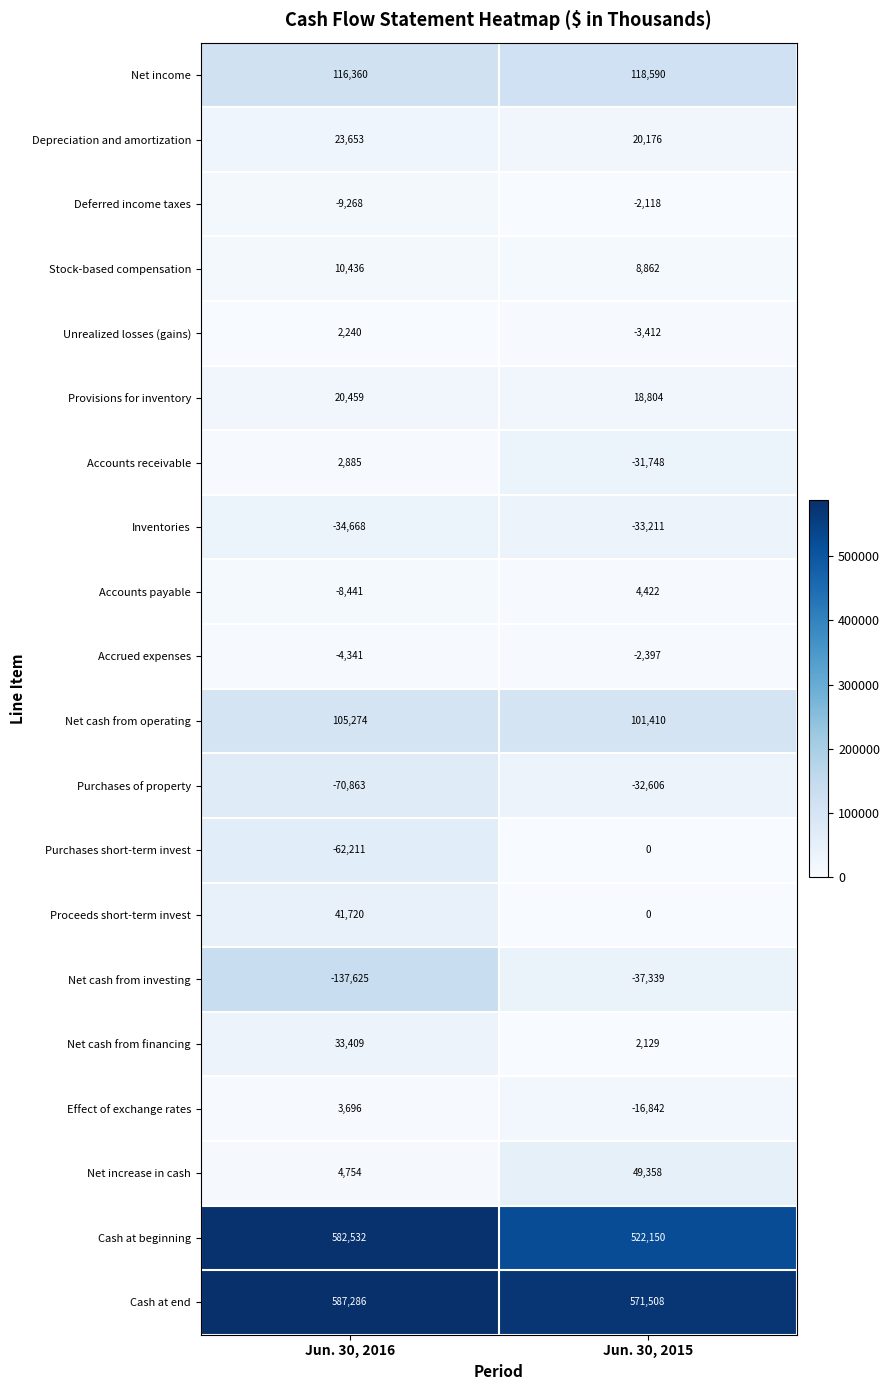

The value of Proceeds short-term invest at Jun. 30, 2016 is 41720. True or false?

True